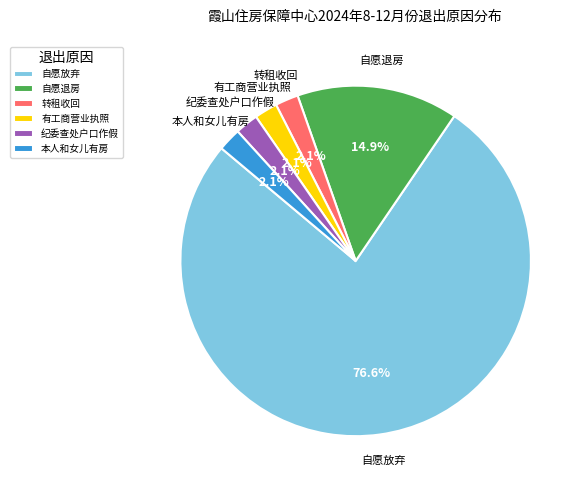

To the nearest percent, what is the average slice percentage?

17%